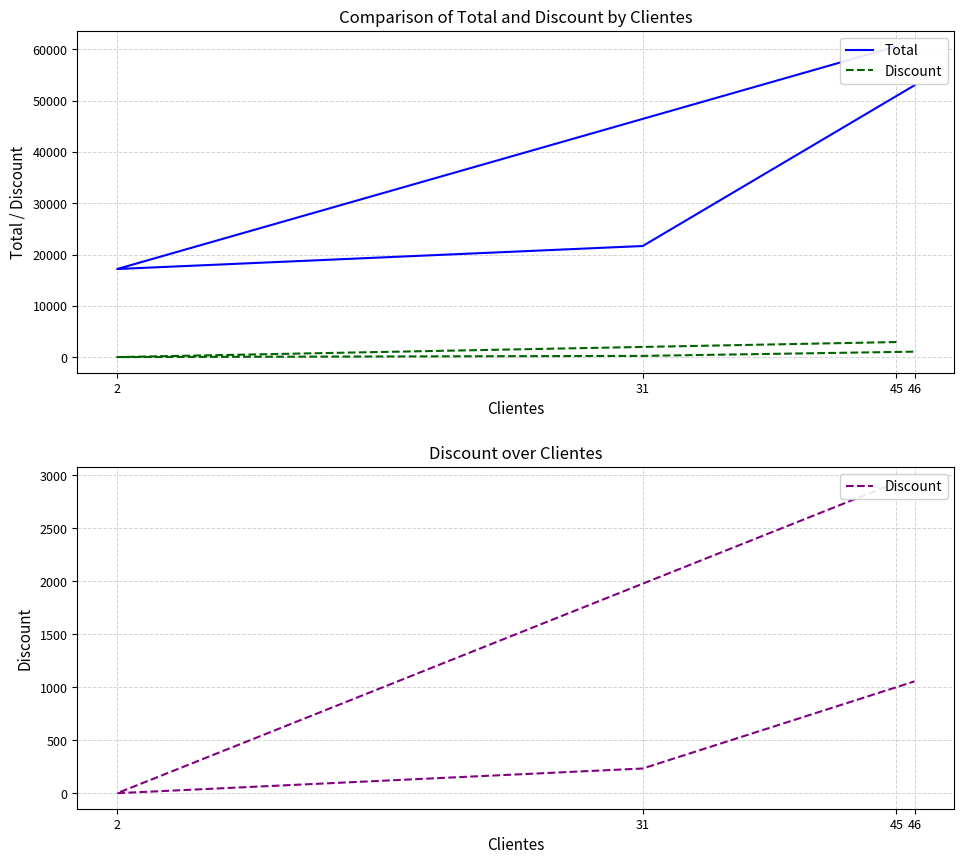

True or false: Discount and Total cross at least once.

False